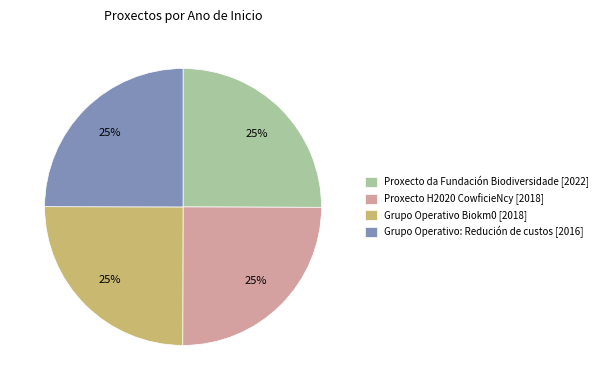

To the nearest percent, what portion does Proxecto H2020 CowficieNcy [2018] represent?

25%